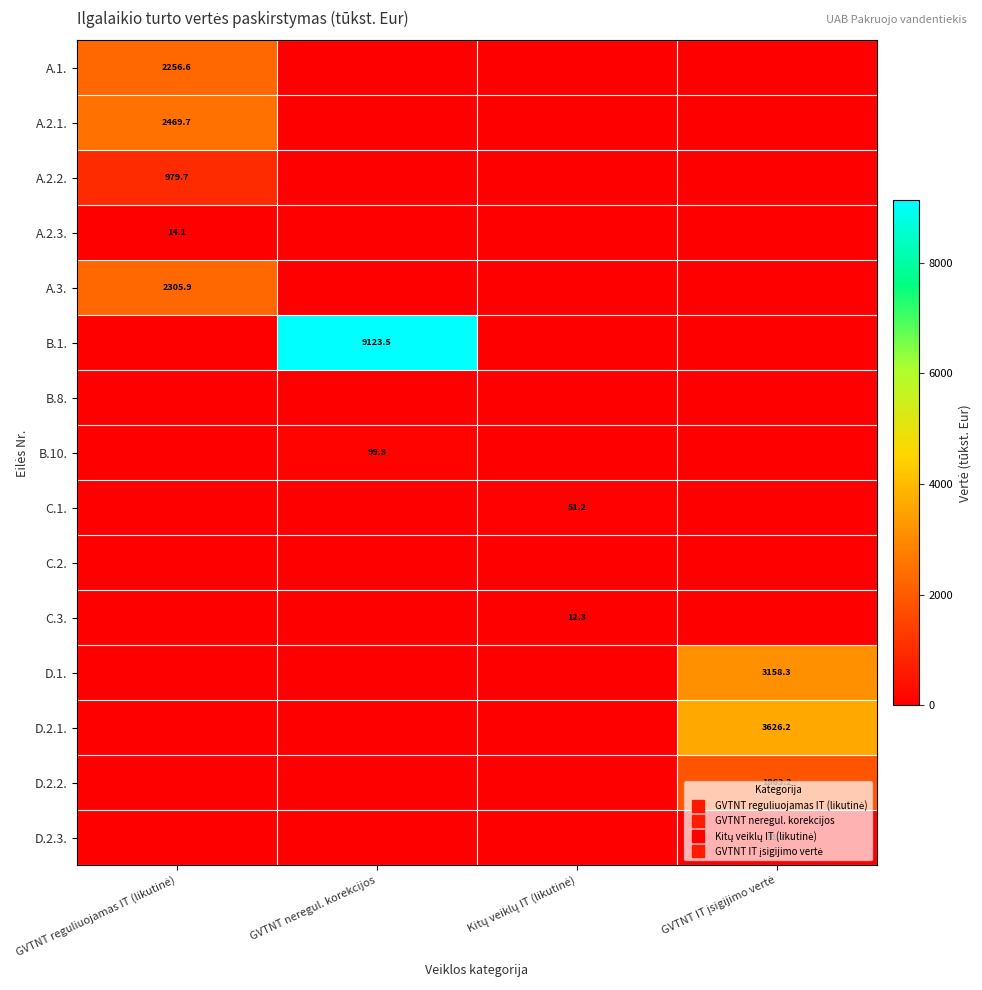

True or false: B.1. has a value of 4764.5 at GVTNT reguliuojamas IT (likutinė).

False